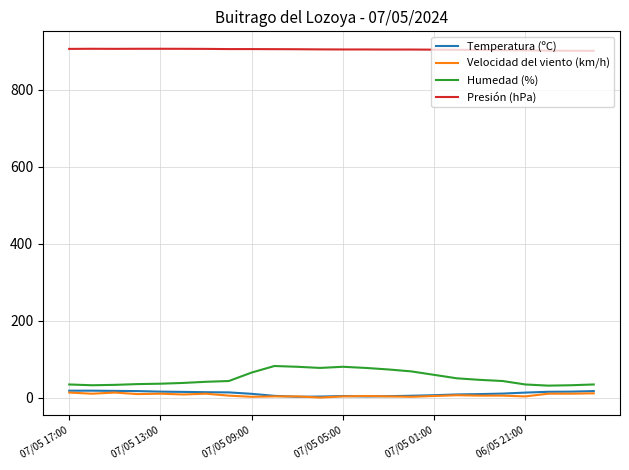

Which series has the largest total across all categories?

Presión (hPa)